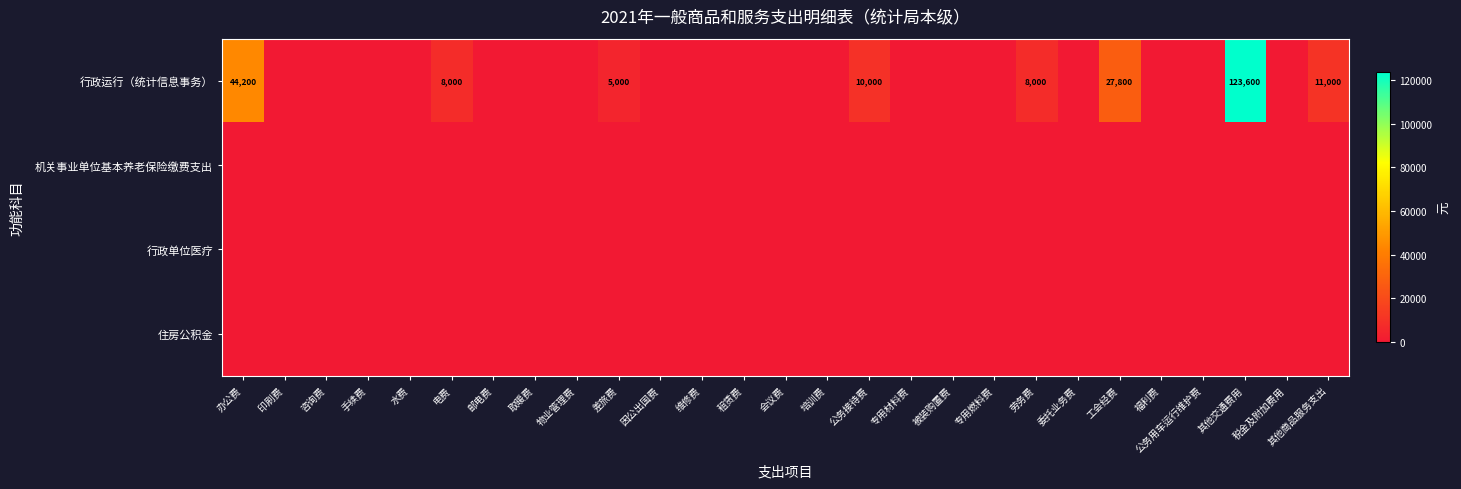

Rank the categories by 行政单位医疗 value from lowest to highest.

办公费, 印刷费, 咨询费, 手续费, 水费, 电费, 邮电费, 取暖费, 物业管理费, 差旅费, 因公出国费, 维修费, 租赁费, 会议费, 培训费, 公务接待费, 专用材料费, 被装购置费, 专用燃料费, 劳务费, 委托业务费, 工会经费, 福利费, 公务用车运行维护费, 其他交通费用, 税金及附加费用, 其他商品服务支出